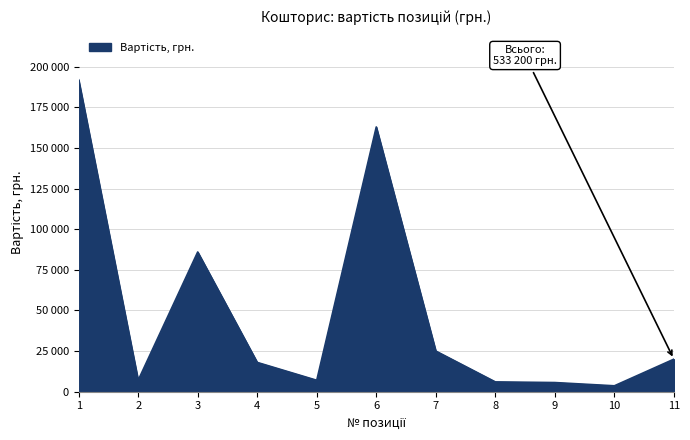

List the labels in order of value, largest first.

1, 6, 3, 7, 11, 4, 2, 5, 8, 9, 10